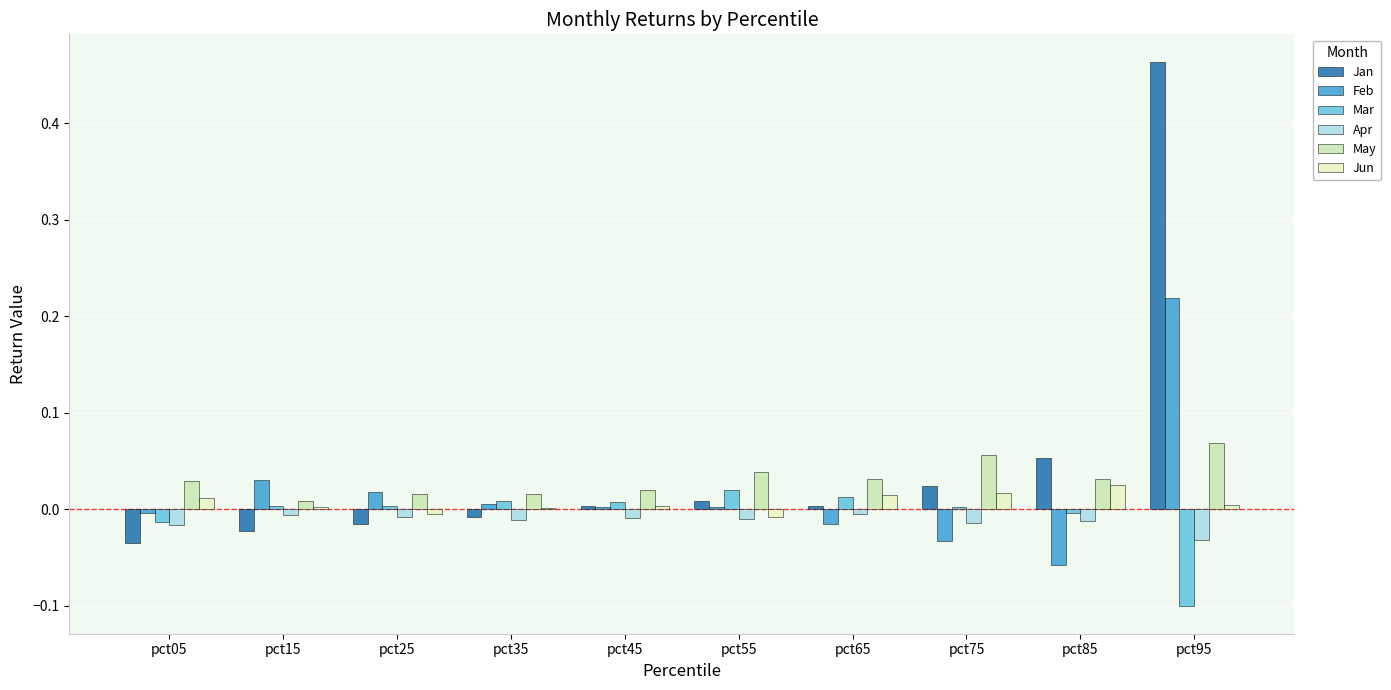

Reading left to right, transcribe all the data shown in this chart.

Jan: pct05=-0.0	pct15=-0.0	pct25=-0.0	pct35=-0.0	pct45=0.0	pct55=0.0	pct65=0.0	pct75=0.0	pct85=0.1	pct95=0.5
Feb: pct05=-0.0	pct15=0.0	pct25=0.0	pct35=0.0	pct45=0.0	pct55=0.0	pct65=-0.0	pct75=-0.0	pct85=-0.1	pct95=0.2
Mar: pct05=-0.0	pct15=0.0	pct25=0.0	pct35=0.0	pct45=0.0	pct55=0.0	pct65=0.0	pct75=0.0	pct85=-0.0	pct95=-0.1
Apr: pct05=-0.0	pct15=-0.0	pct25=-0.0	pct35=-0.0	pct45=-0.0	pct55=-0.0	pct65=-0.0	pct75=-0.0	pct85=-0.0	pct95=-0.0
May: pct05=0.0	pct15=0.0	pct25=0.0	pct35=0.0	pct45=0.0	pct55=0.0	pct65=0.0	pct75=0.1	pct85=0.0	pct95=0.1
Jun: pct05=0.0	pct15=0.0	pct25=-0.0	pct35=0.0	pct45=0.0	pct55=-0.0	pct65=0.0	pct75=0.0	pct85=0.0	pct95=0.0